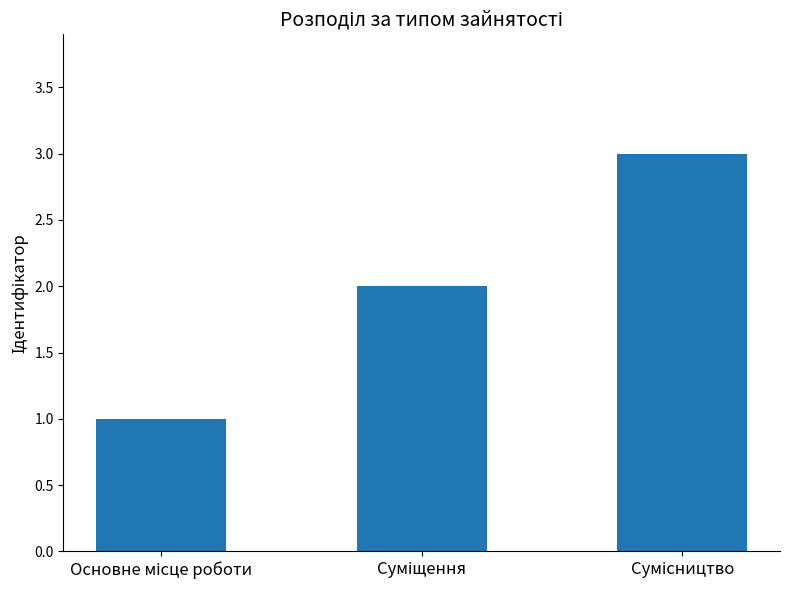

What is the maximum value shown in the chart?

3